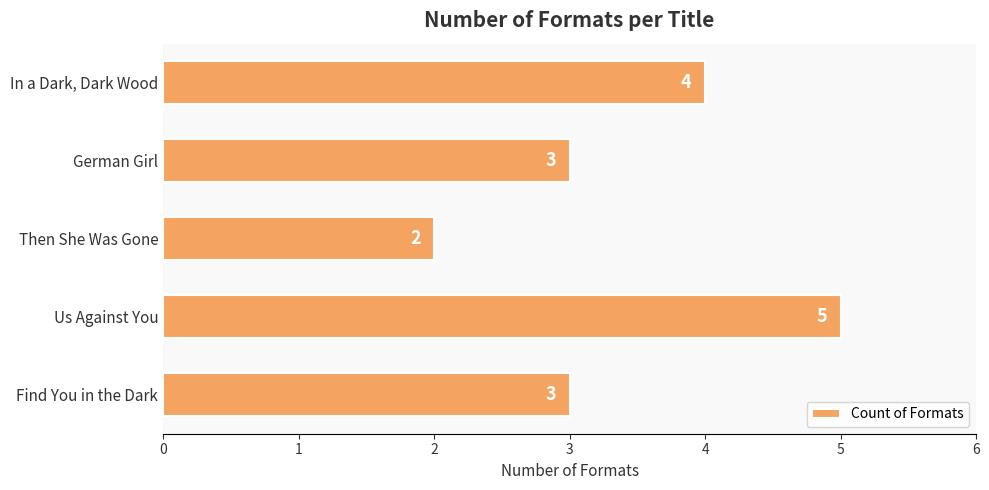

Approximately how many times larger is the value at German Girl compared to Then She Was Gone?

1.5